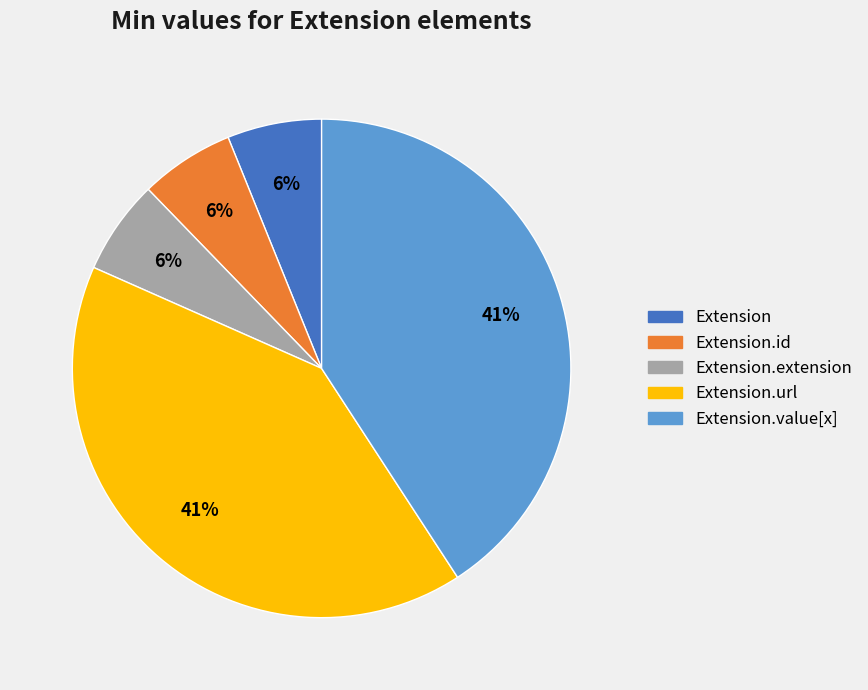

Count the number of slices in the pie.

5